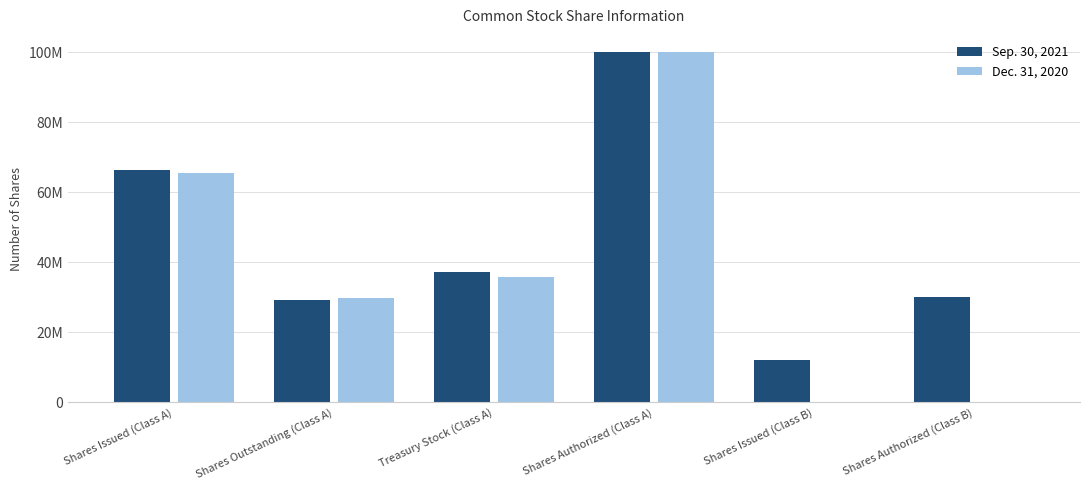

What is the approximate value of Dec. 31, 2020 at Treasury Stock (Class A)?

35809901